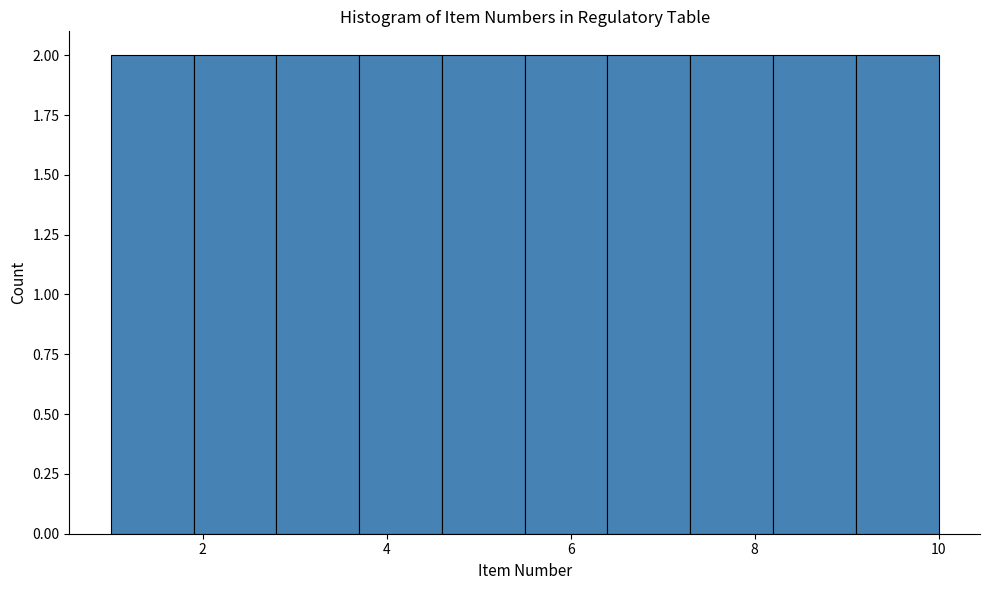

Reading left to right, list every bar in this chart as the range it spans on the x-axis followed by its height. Neither the bar edges nor the heights are printed on the chart, so give them approximately, as read against the axes.

1.0 to 1.9: 2
1.9 to 2.8: 2
2.8 to 3.7: 2
3.7 to 4.6: 2
4.6 to 5.5: 2
5.5 to 6.4: 2
6.4 to 7.3: 2
7.3 to 8.2: 2
8.2 to 9.1: 2
9.1 to 10.0: 2